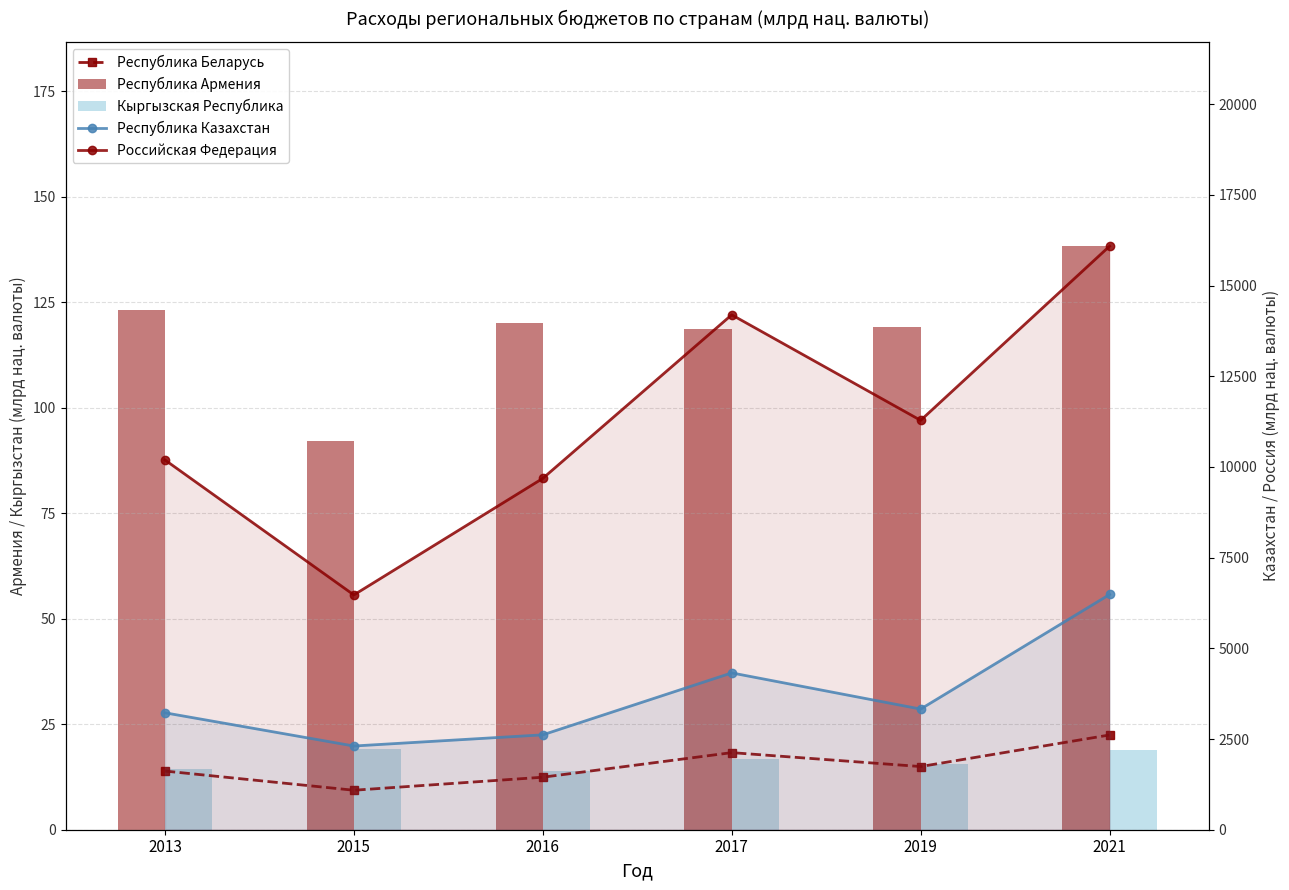

At which label does Кыргызская Республика first exceed 16?

2015